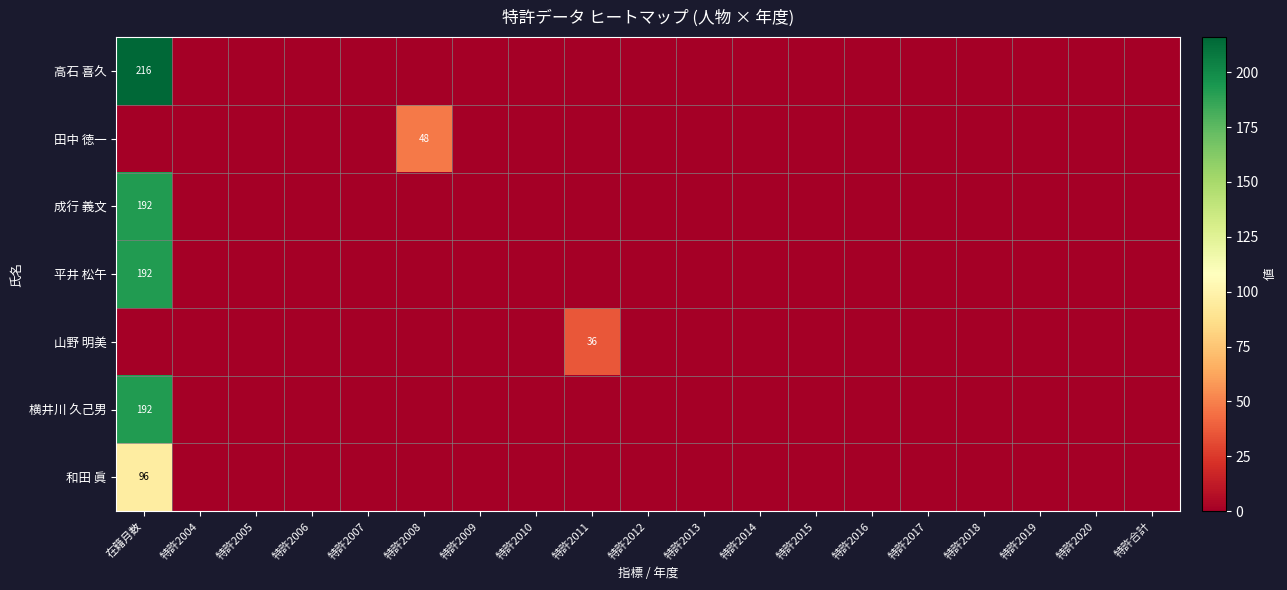

The 成行 義文 series shows 92 at 在籍月数. True or false?

False